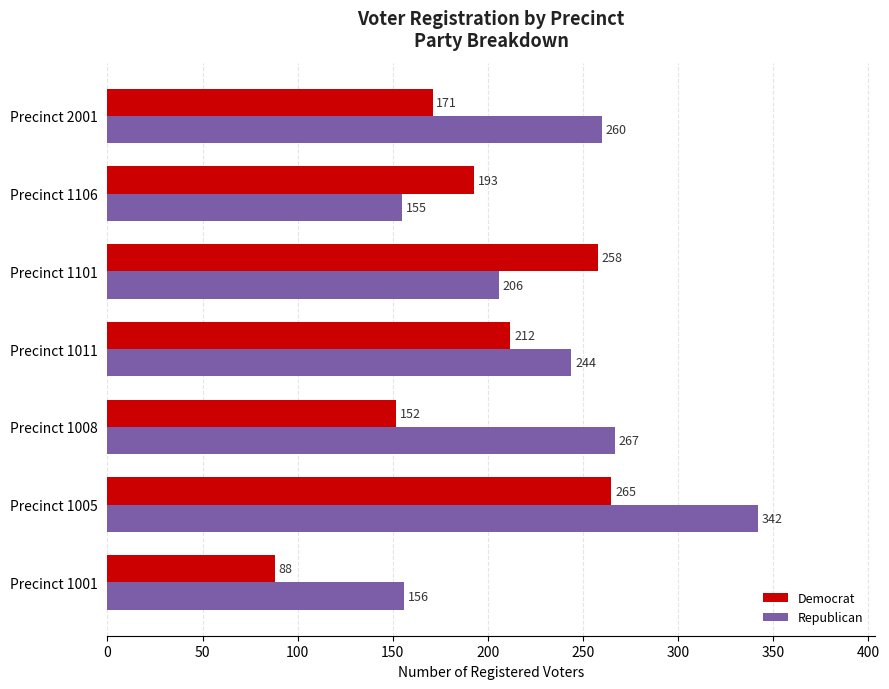

Rank the series by their maximum value, from highest to lowest.

Republican, Democrat